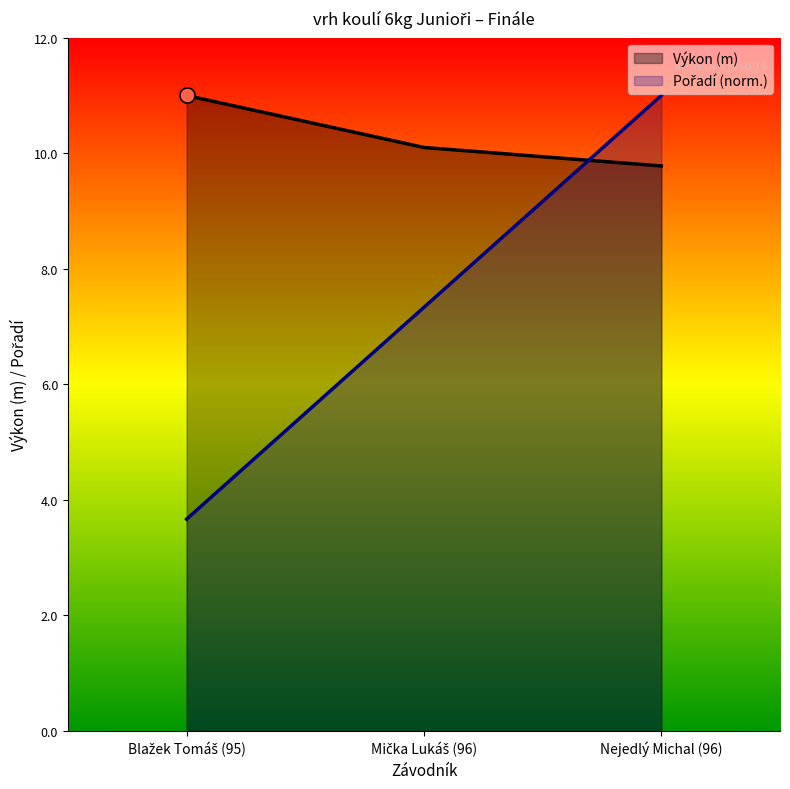

Is the value of Pořadí at Mička Lukáš (96) greater than the value of Výkon at Nejedlý Michal (96)?

No